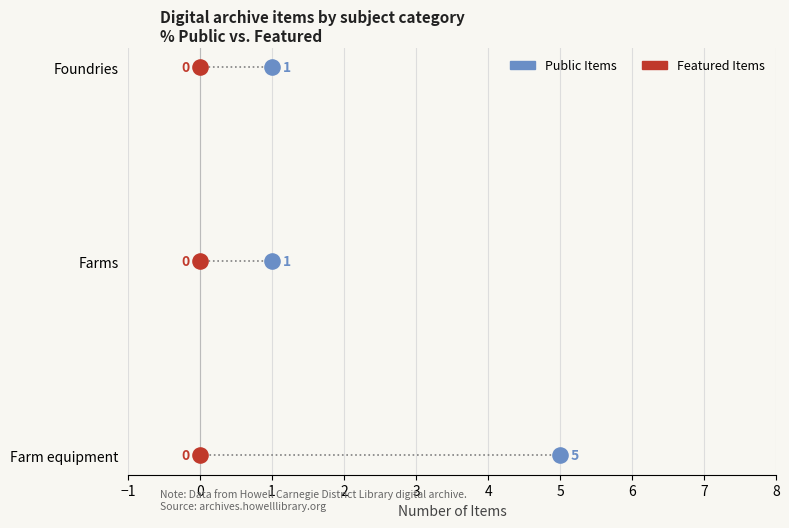

Which series has the largest Y range (max minus min)?

Public Items